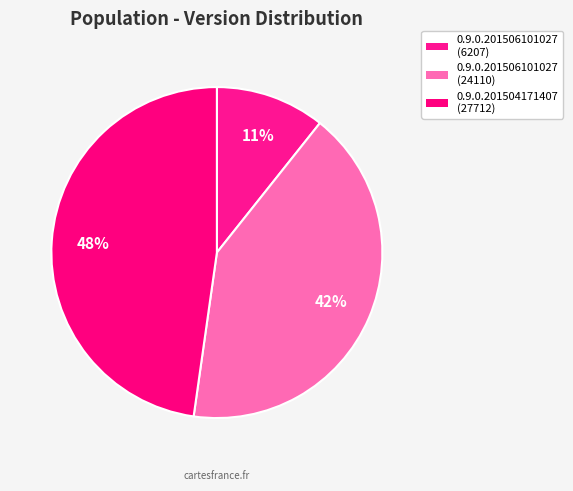

Which category has the smallest portion of the pie?

0.9.0.201506101027 (6207)